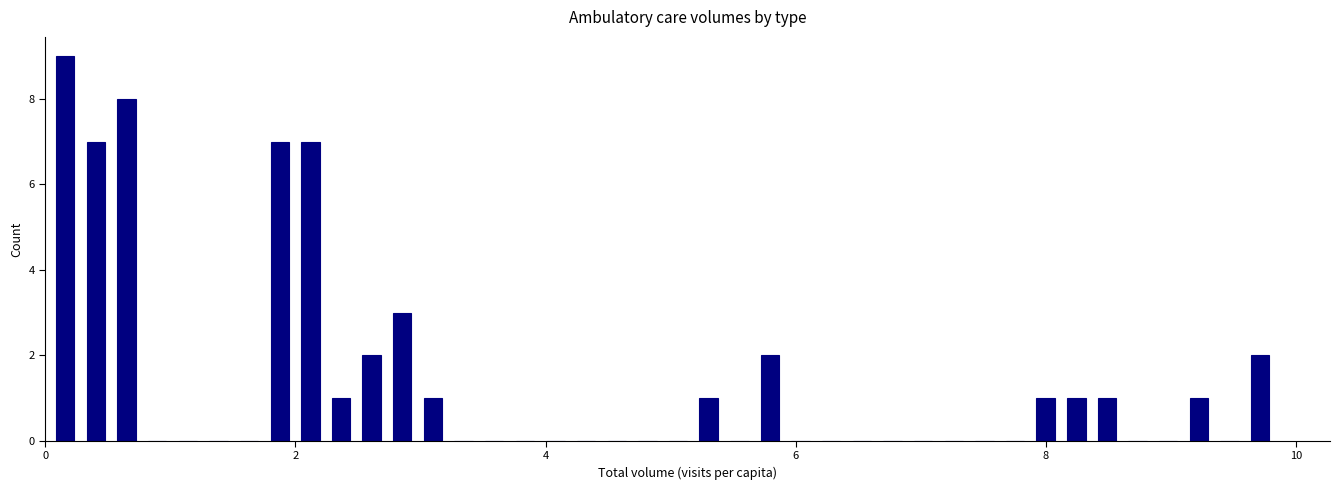

Around what value on the x-axis is the tallest bar? Give the approximate position of its centre, as read against the axis.

0.2